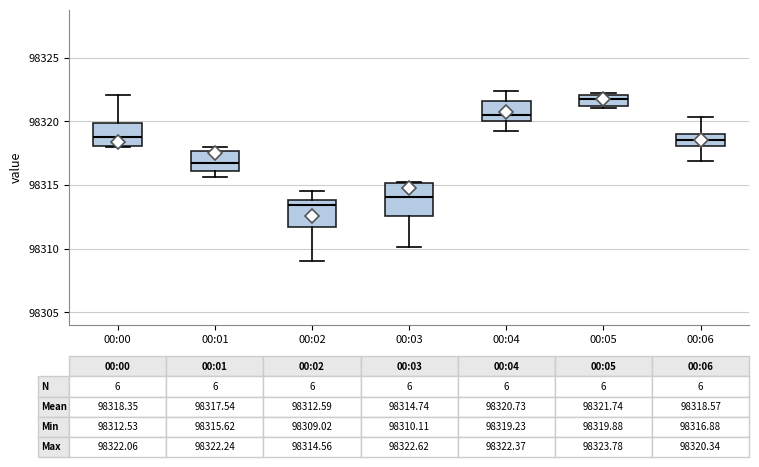

Which box's median line is the lowest?

00:02